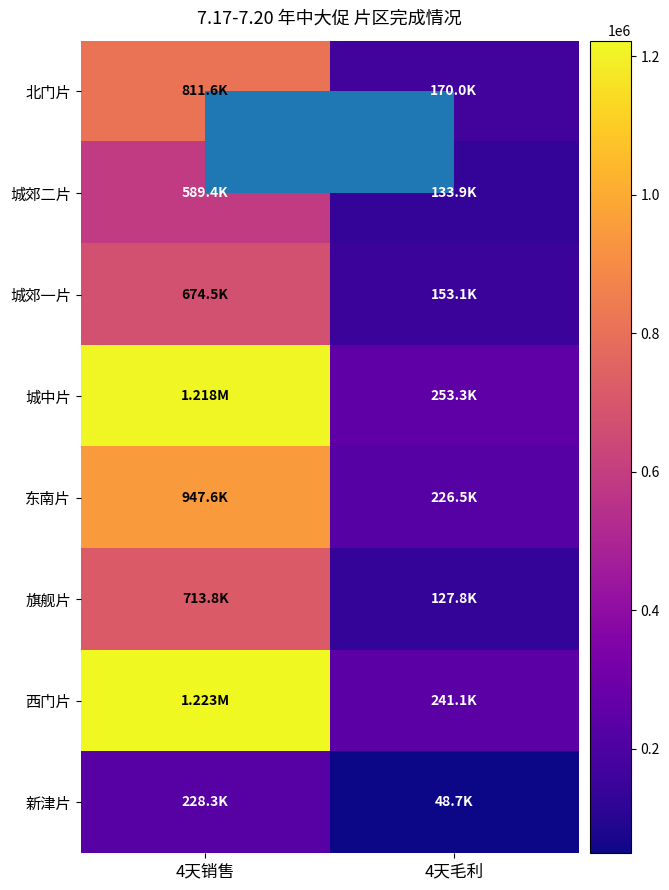

Count the number of categories in the chart.

2